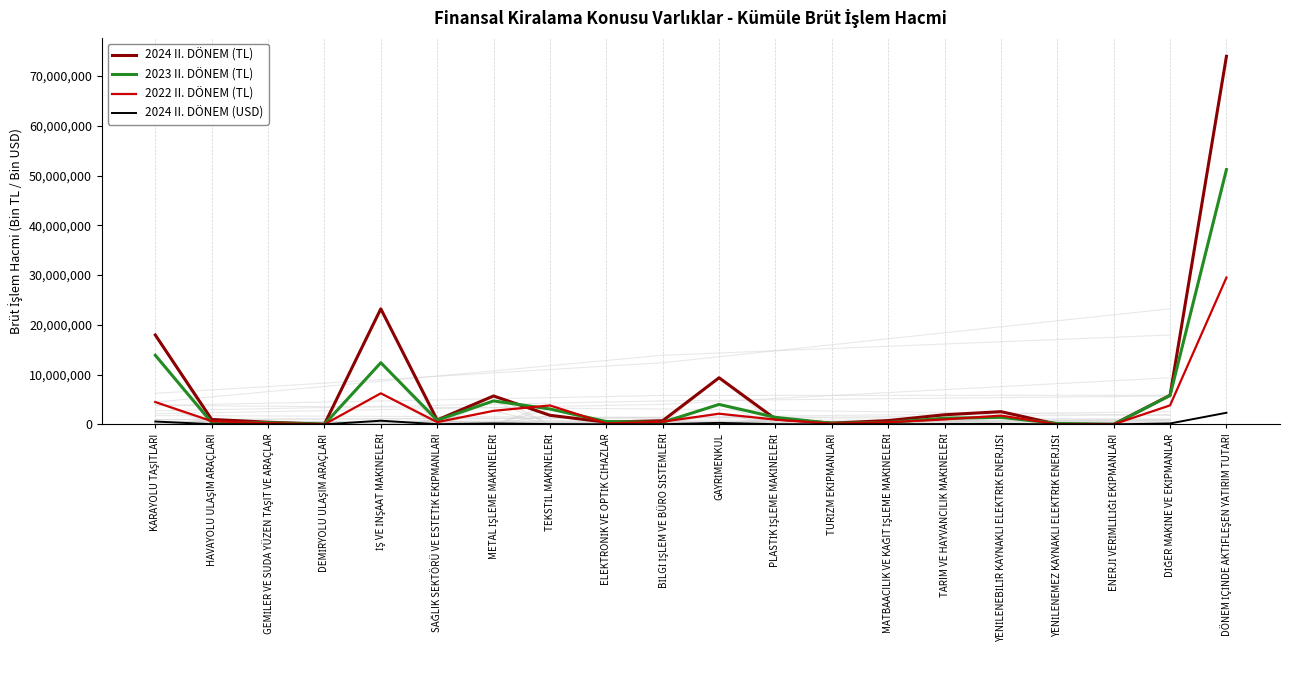

True or false: 2023 II. DÖNEM (TL) has a value of 4005896.5 at GAYRİMENKUL.

True